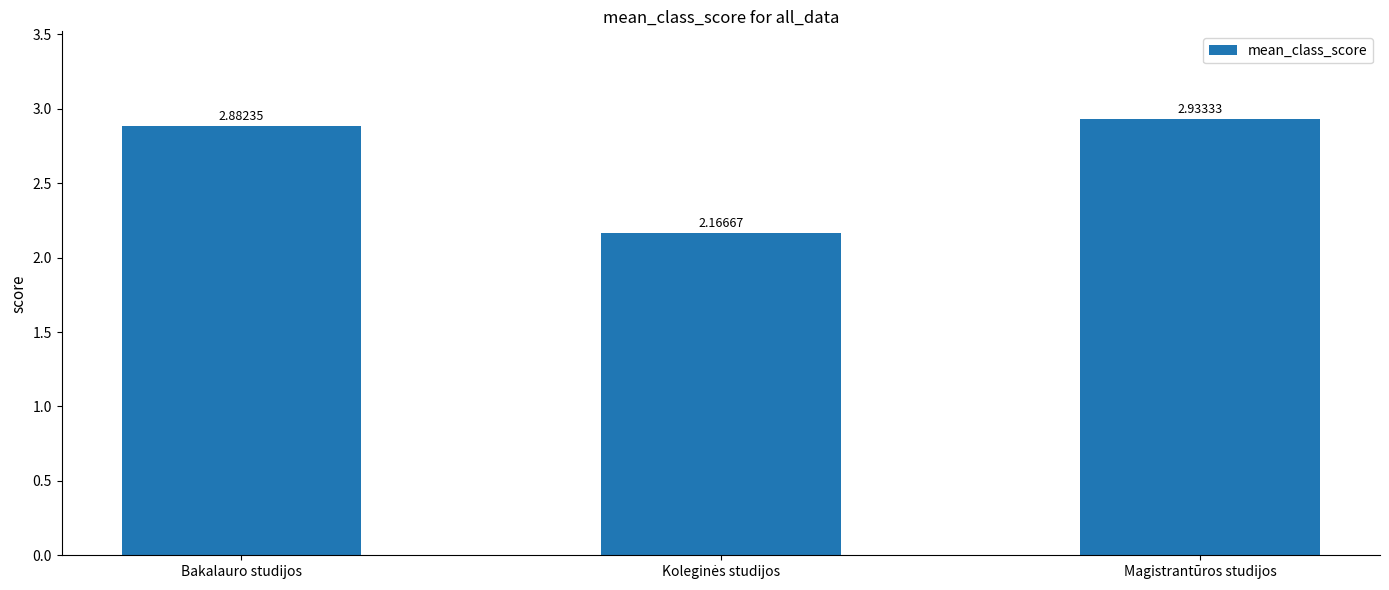

What is the difference between the second highest and minimum values?

0.7